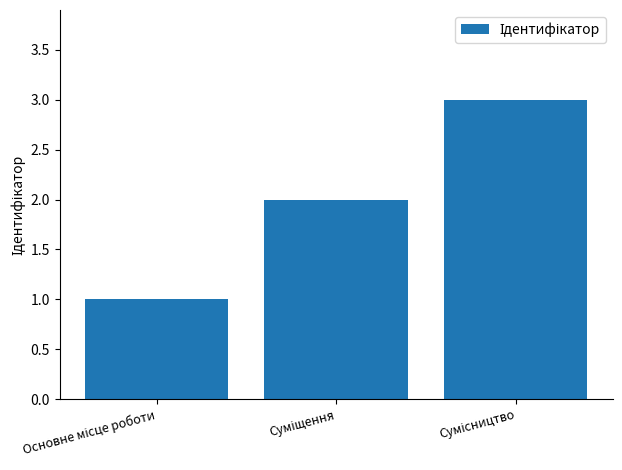

Reading right to left, list all the values displayed in this chart.

3	2	1